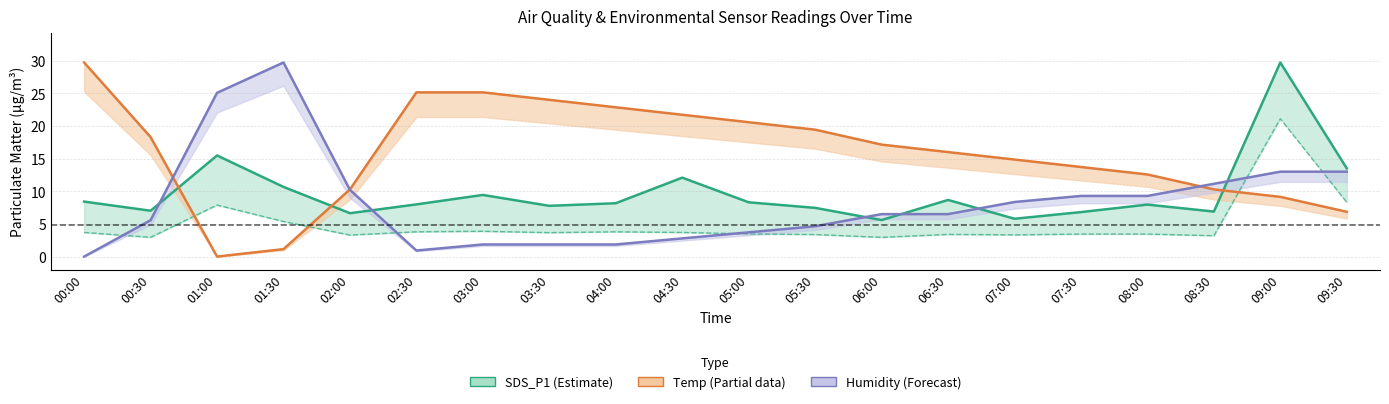

Between 01:00 and 03:30, which series saw the biggest shift?

Temp (norm)